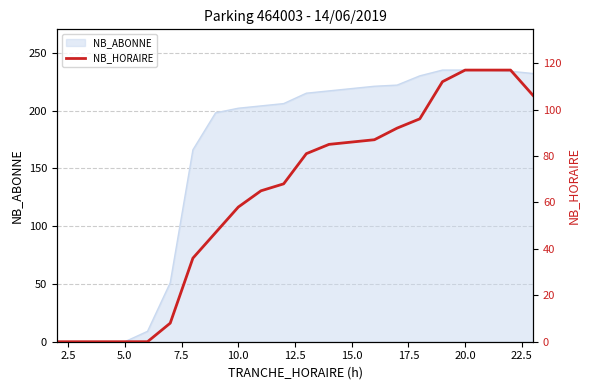

What is the maximum value for NB_ABONNE?

235